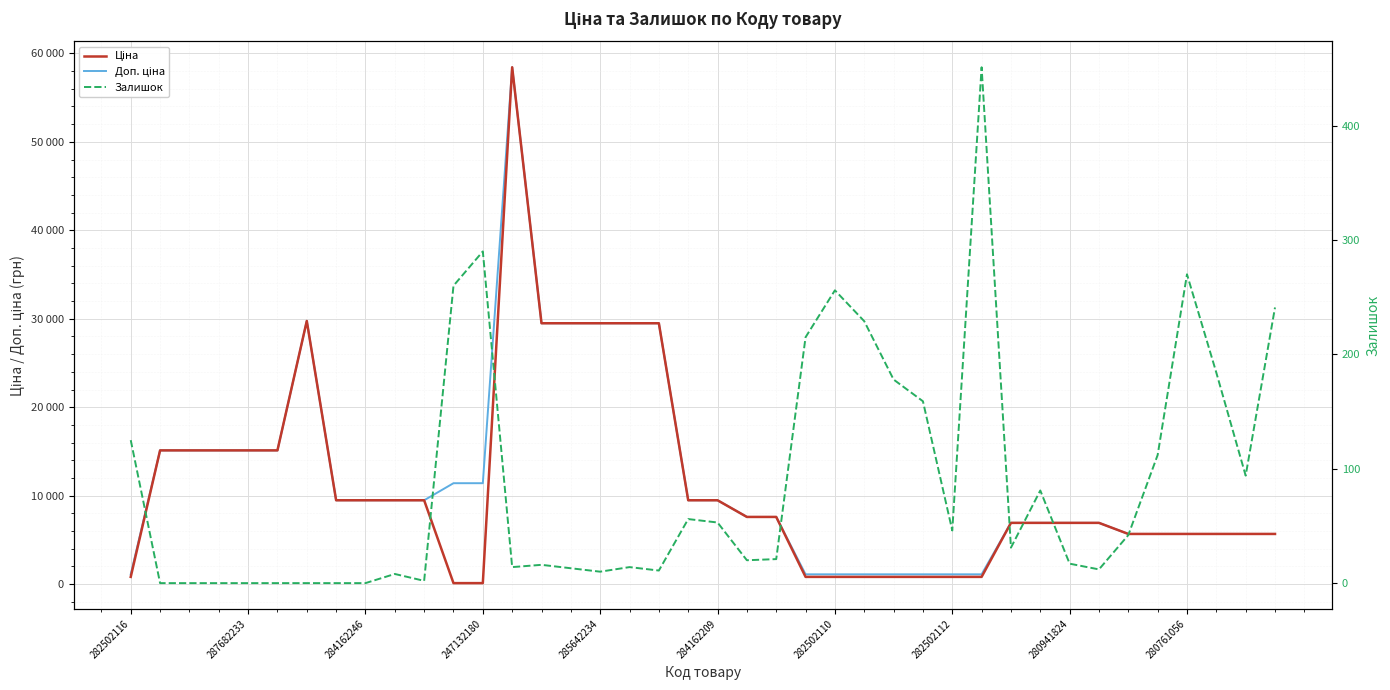

Reading right to left, list all the values displayed in this chart.

Ціна: 5673.8	5673.8	5673.8	5673.8	5673.8	5673.8	6925.7	6925.7	6925.7	6925.7	818.5	818.5	818.5	818.5	818.5	818.5	818.5	7596.5	7596.5	9480.1	9480.1	29491.5	29491.5	29491.5	29491.5	29491.5	58426.5	114.1	114.1	9480.1	9480.1	9480.1	9480.1	29747.2	15120.0	15120.0	15120.0	15120.0	15120.0	818.5
Доп. ціна: 5673.8	5673.8	5673.8	5673.8	5673.8	5673.8	6925.7	6925.7	6925.7	6925.7	1109.2	1109.2	1109.2	1109.2	1109.2	1109.2	1109.2	7596.5	7596.5	9480.1	9480.1	29491.5	29491.5	29491.5	29491.5	29491.5	58426.5	11410.0	11410.0	9480.1	9480.1	9480.1	9480.1	29747.2	15120.0	15120.0	15120.0	15120.0	15120.0	1109.2
Залишок: 241.0	94.0	184.0	270.0	112.0	42.0	12.0	17.0	81.0	31.0	451.0	46.0	159.0	178.0	229.0	256.0	215.0	21.0	20.0	53.0	56.0	11.0	14.0	10.0	13.0	16.0	14.0	290.0	260.0	2.0	8.0	0.0	0.0	0.0	0.0	0.0	0.0	0.0	0.0	125.0